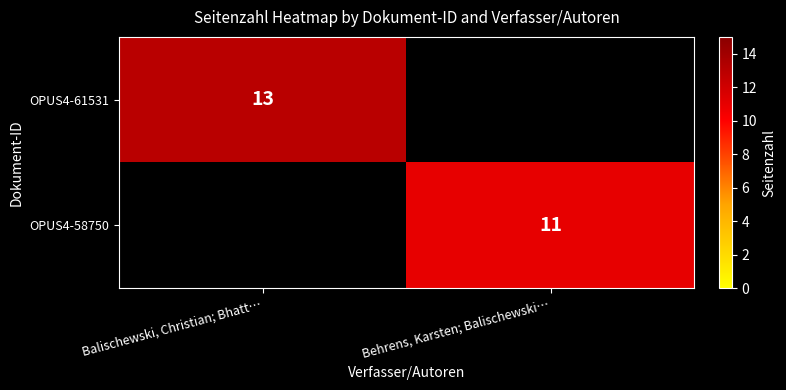

Which has a higher value, Balischewski, Christian; Bhatt… or Behrens, Karsten; Balischewski…?

Balischewski, Christian; Bhatt…